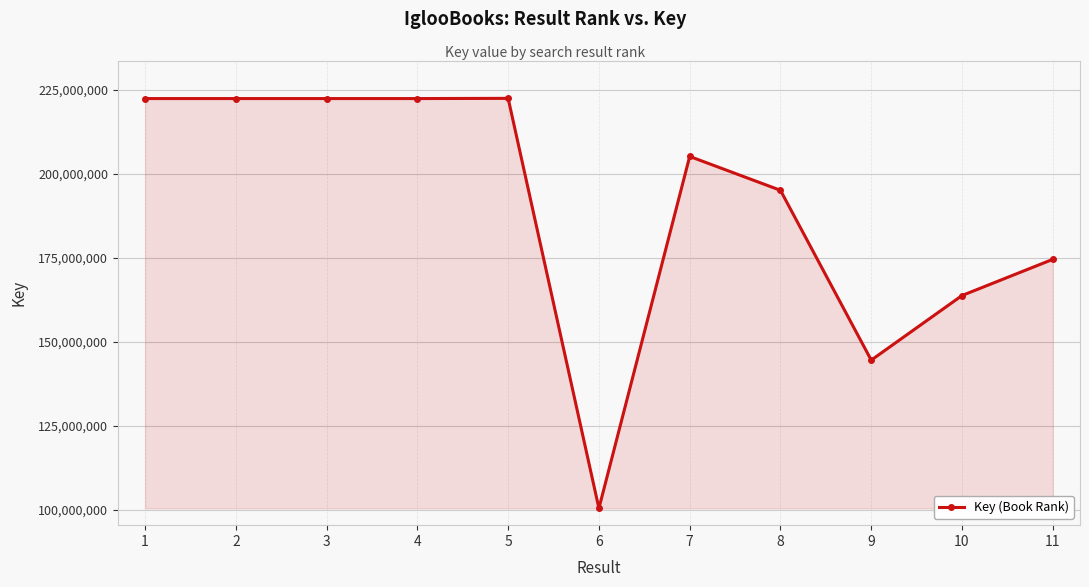

True or false: the data shows 100402922 at 6.

True